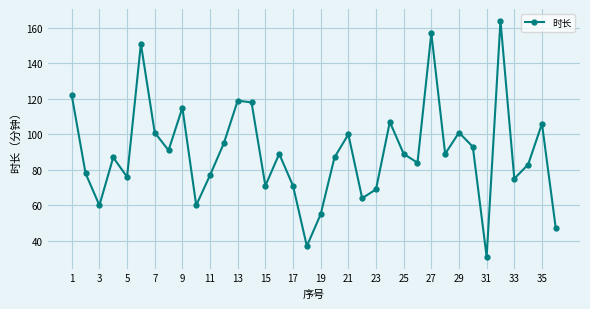

What is the difference between the maximum and second lowest values?

127